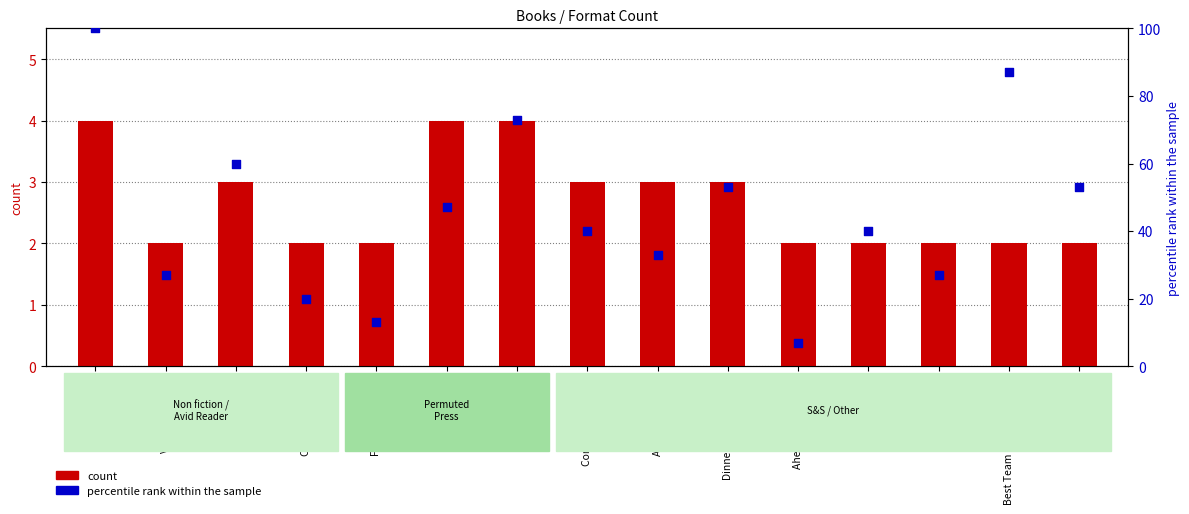

Which series has the largest total across all categories?

percentile rank within the sample